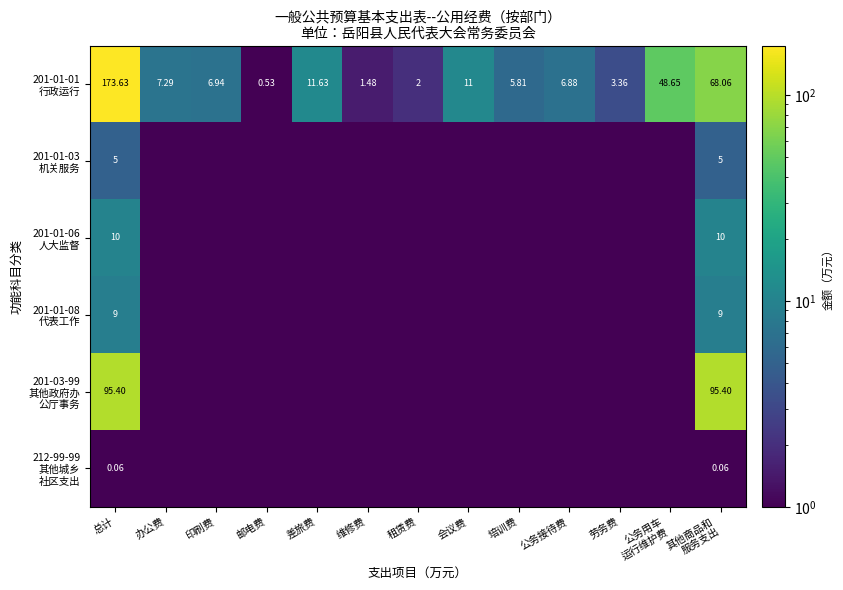

The 201-03-99 其他政府办 公厅事务 series shows 0.0 at 邮电费. True or false?

True